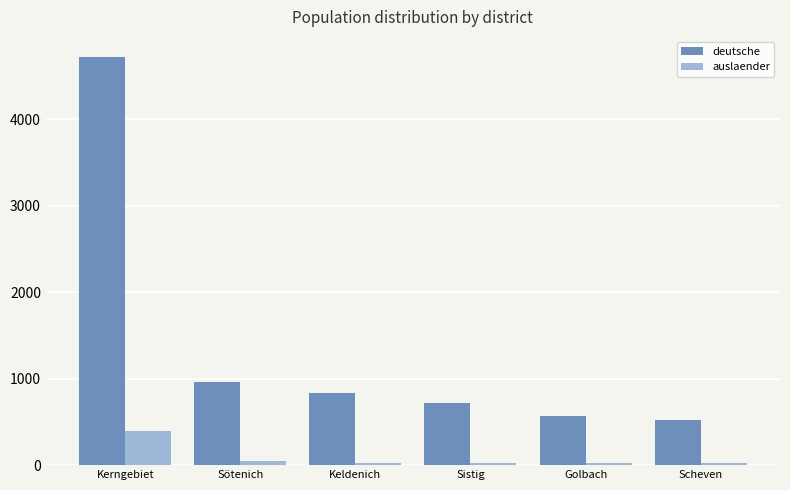

What is the average value of the auslaender series?

90